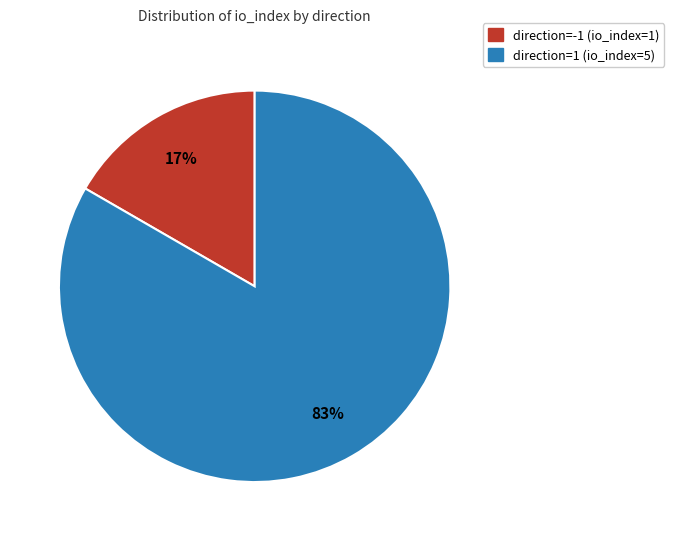

Which has a higher value, direction=1 (io_index=5) or direction=-1 (io_index=1)?

direction=1 (io_index=5)